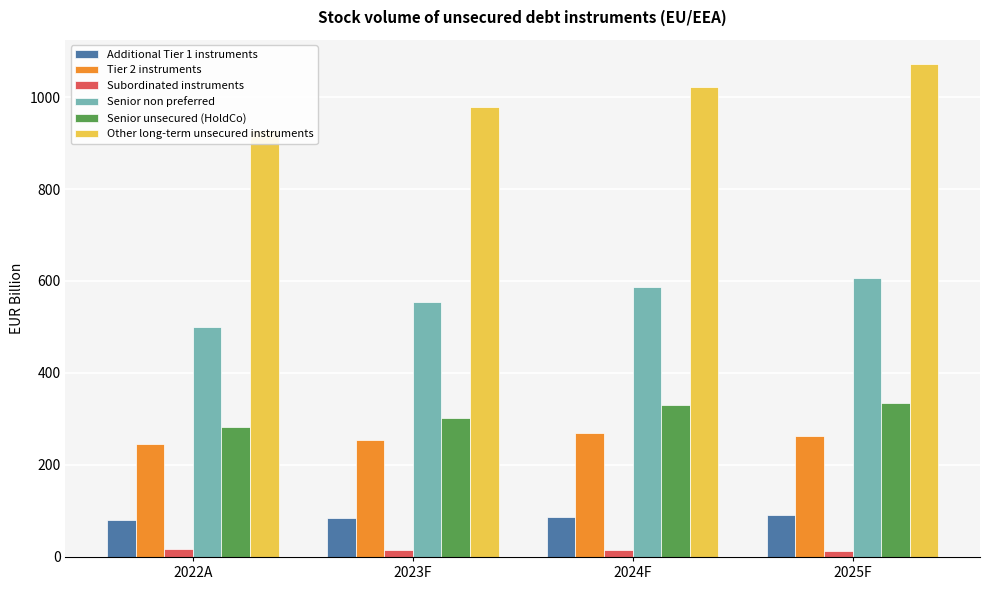

Which series has the widest spread of values?

Other long-term unsecured instruments